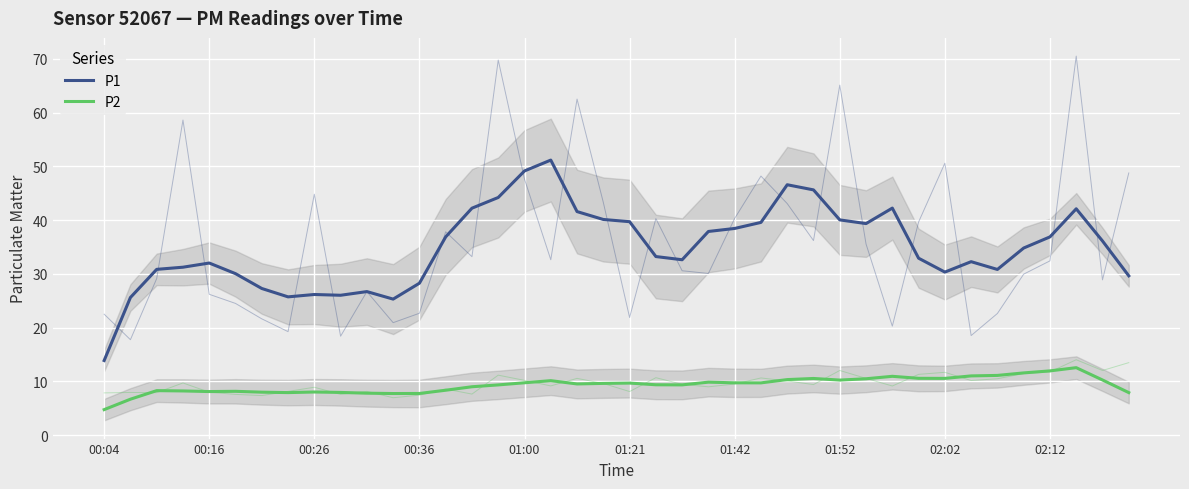

Which category has the lowest value in the P2 series?

00:04